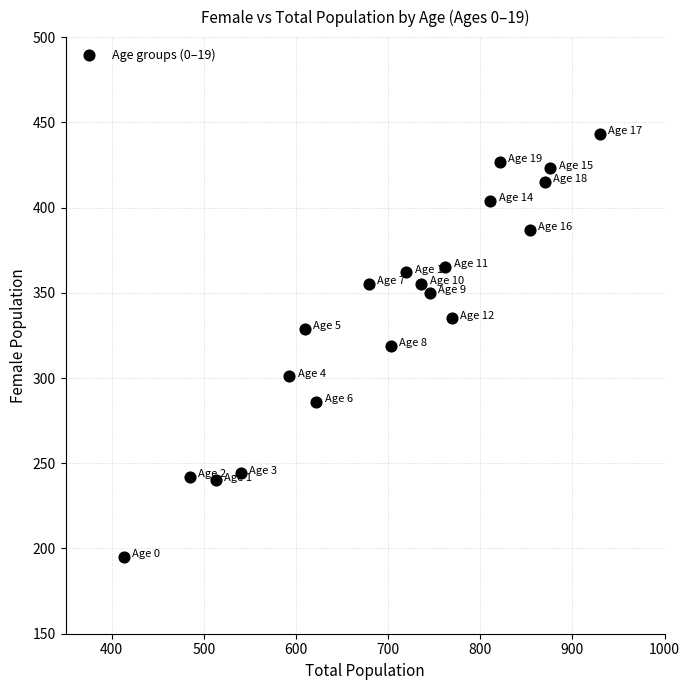

What is the range of Y values (max minus min)?

248